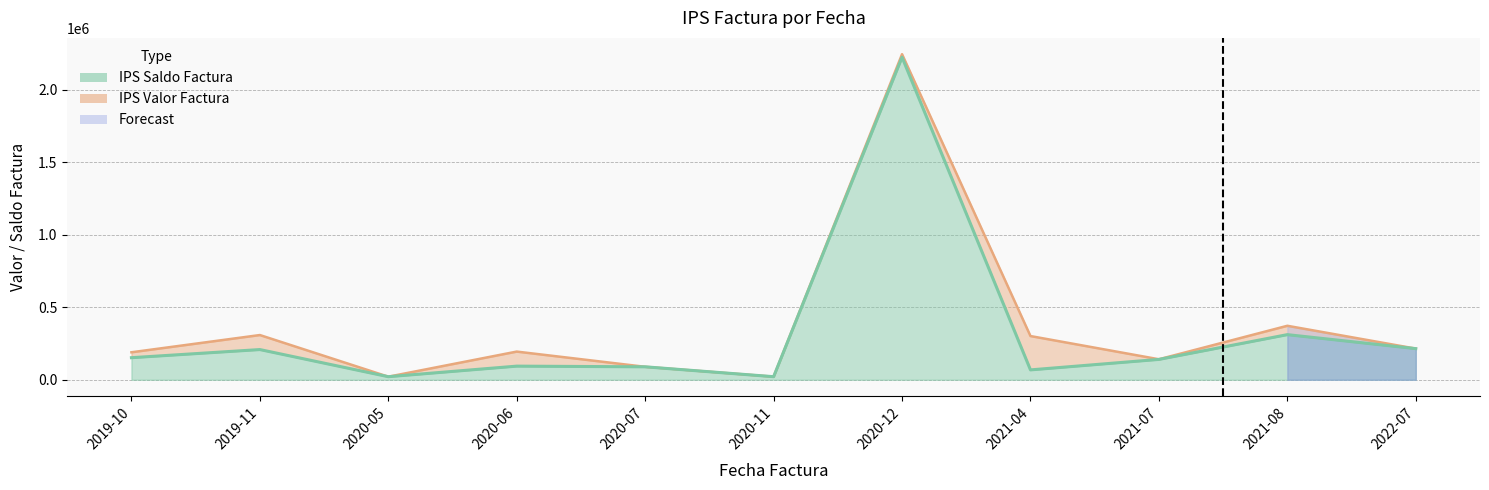

What is the difference between the maximum and minimum values in the IPS Valor Factura series?

2222873